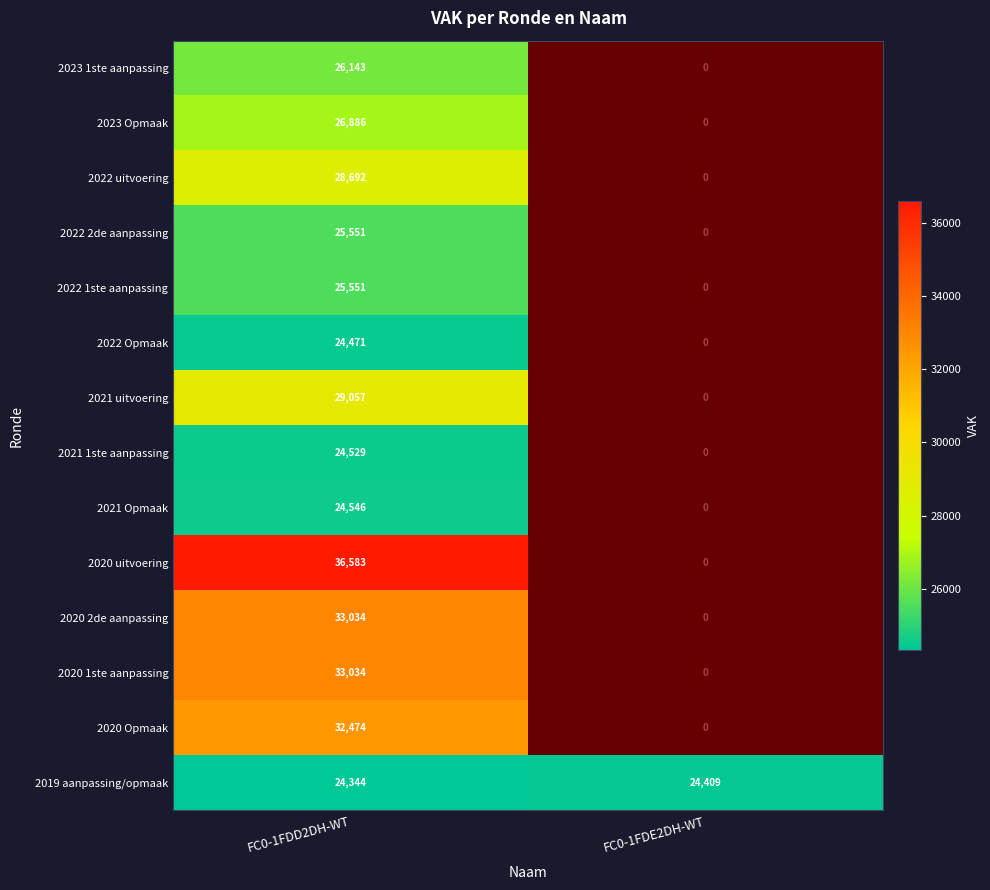

At how many categories does at least one series exceed 21755?

2